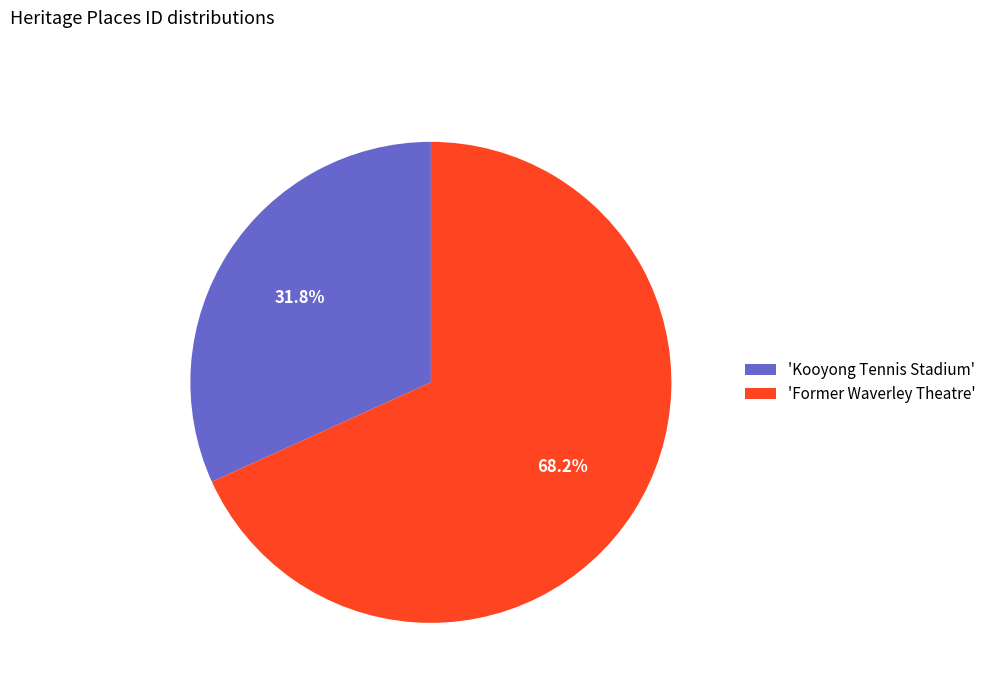

To the nearest percent, what is the difference between the largest and smallest slice percentages?

36%